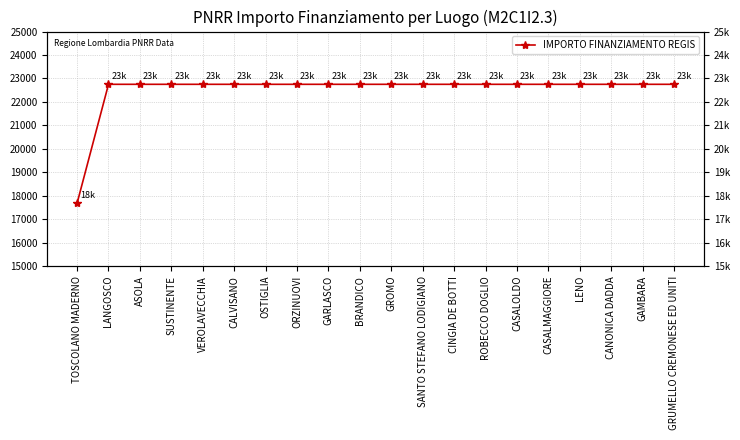

Rank the categories by value from lowest to highest.

TOSCOLANO MADERNO, LANGOSCO, ASOLA, SUSTINENTE, VEROLAVECCHIA, CALVISANO, OSTIGLIA, ORZINUOVI, GARLASCO, BRANDICO, GROMO, SANTO STEFANO LODIGIANO, CINGIA DE BOTTI, ROBECCO DOGLIO, CASALOLDO, CASALMAGGIORE, LENO, CANONICA DADDA, GAMBARA, GRUMELLO CREMONESE ED UNITI